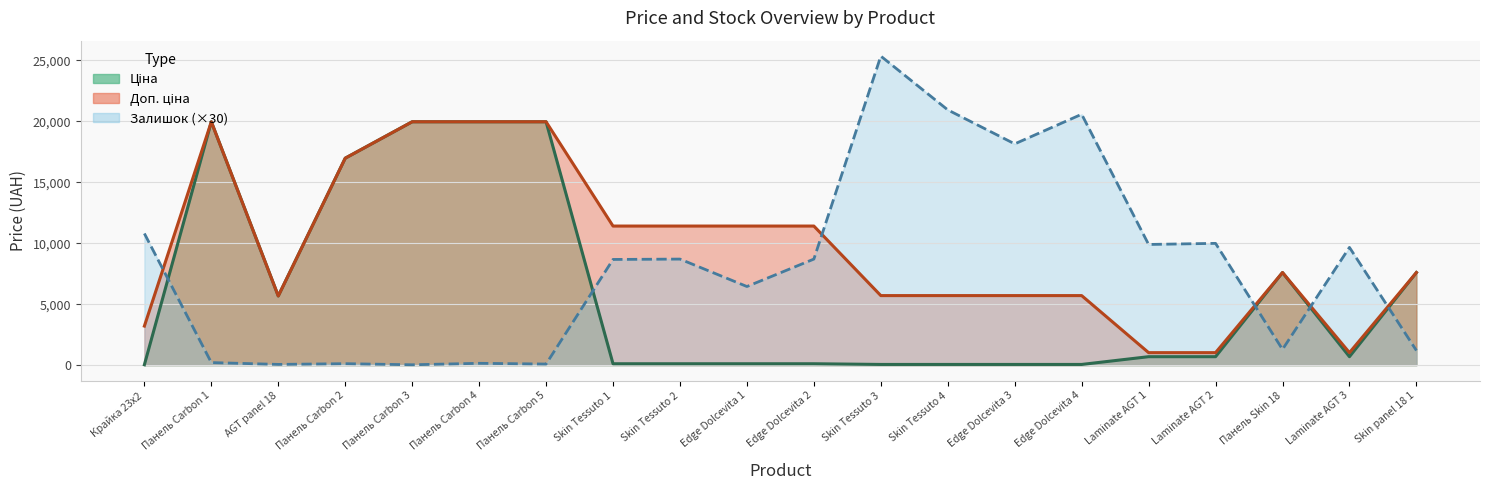

The Ціна series shows 693.7 at Laminate AGT 3. True or false?

True